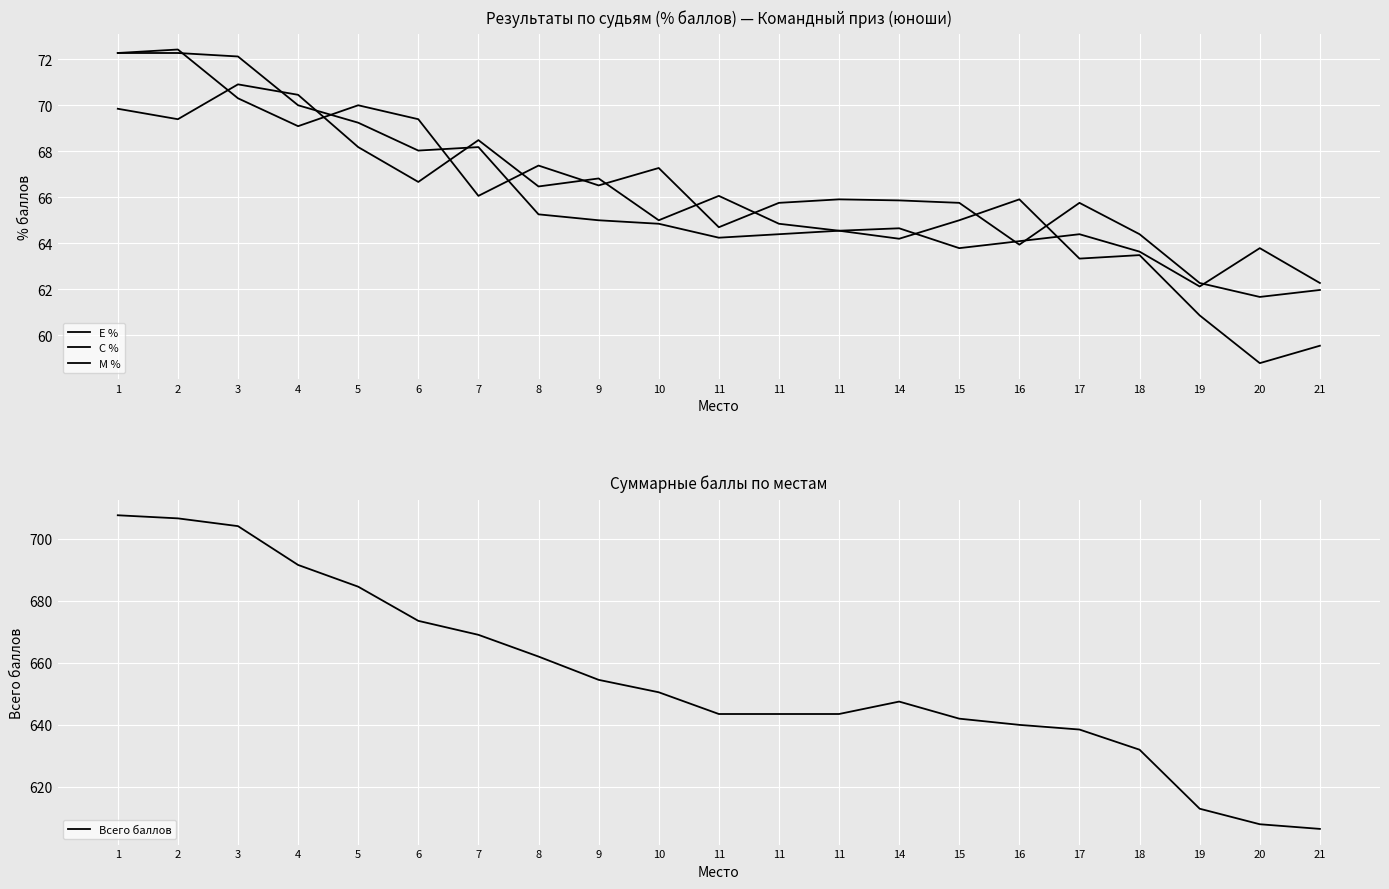

What is the sum of the М % values at 8 and 17?

133.1